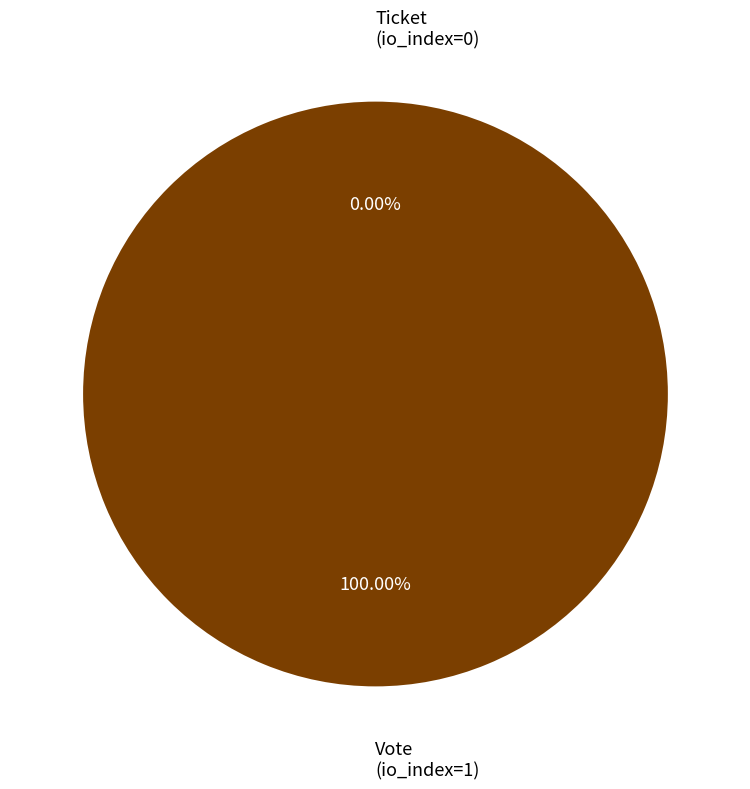

Which category has the smallest portion of the pie?

Ticket (io_index=0)